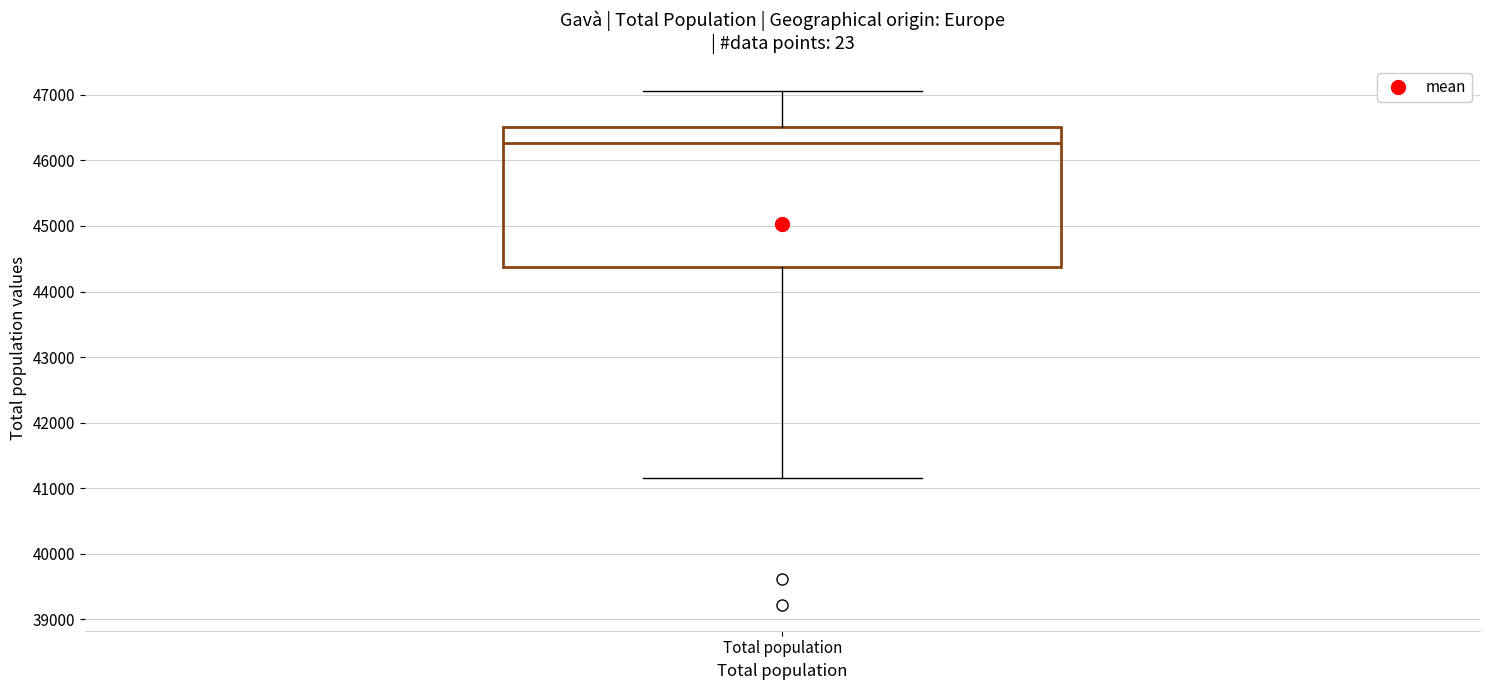

Where is the upper edge of the box for Total population on the y-axis? The values are not printed on the chart, so give them approximately, as read against the axis.

46500